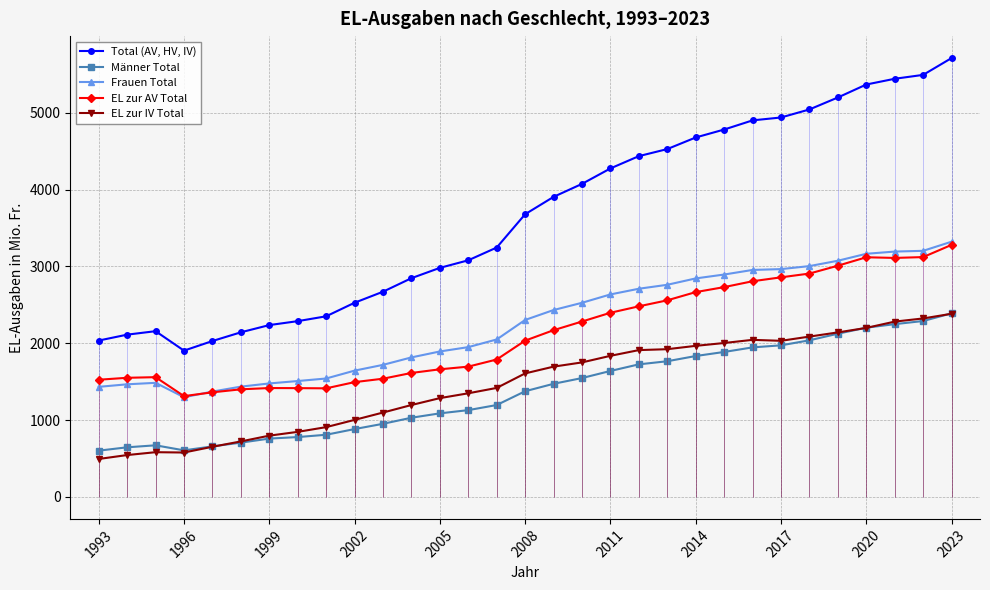

Is the value of Total (AV, HV, IV) at 2008 greater than the value of Frauen Total at 2014?

Yes